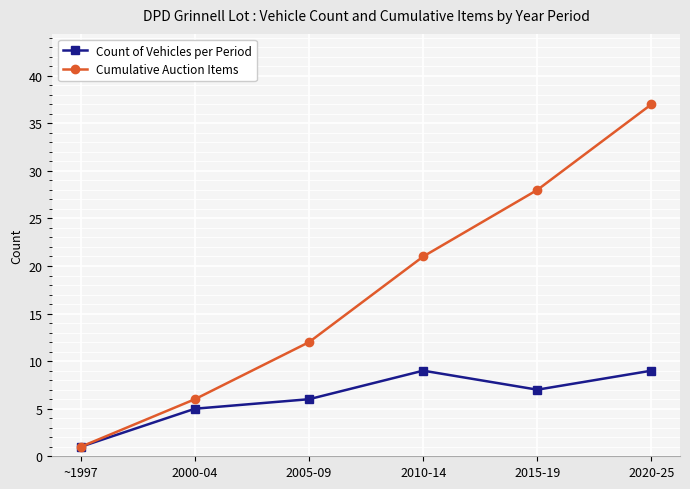

List the series in order of their peak value, lowest first.

Count of Vehicles per Period, Cumulative Auction Items